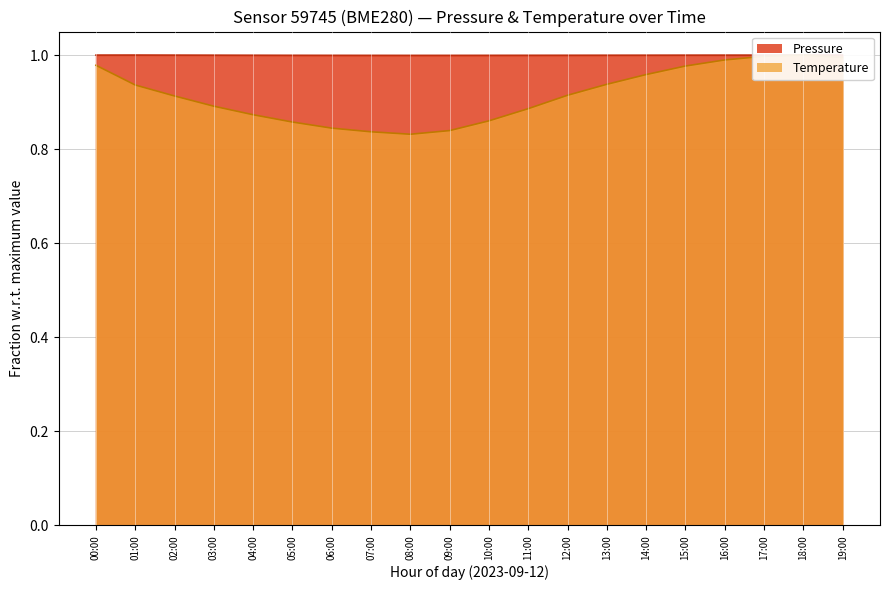

What is the lowest value of the pressure series?

1.0